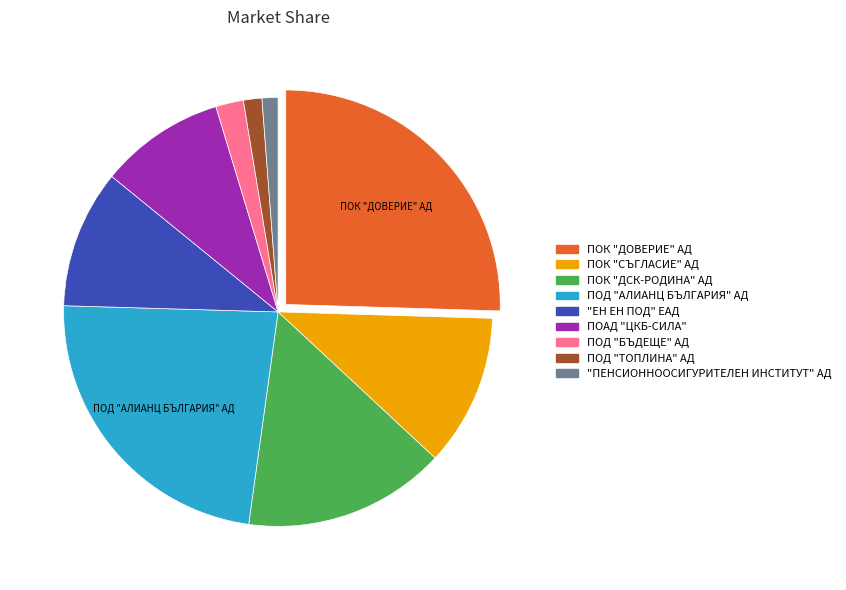

Approximately how many times larger is the value at ПОД "ТОПЛИНА" АД compared to ПОД "БЪДЕЩЕ" АД?

0.7